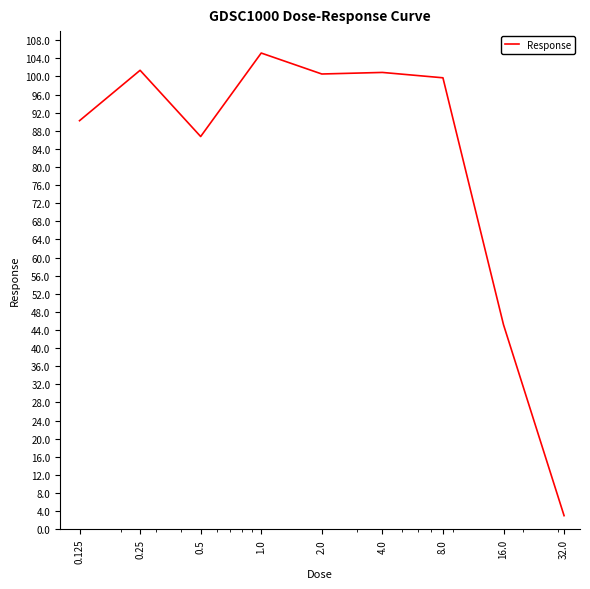

What is the maximum value shown in the chart?

105.2